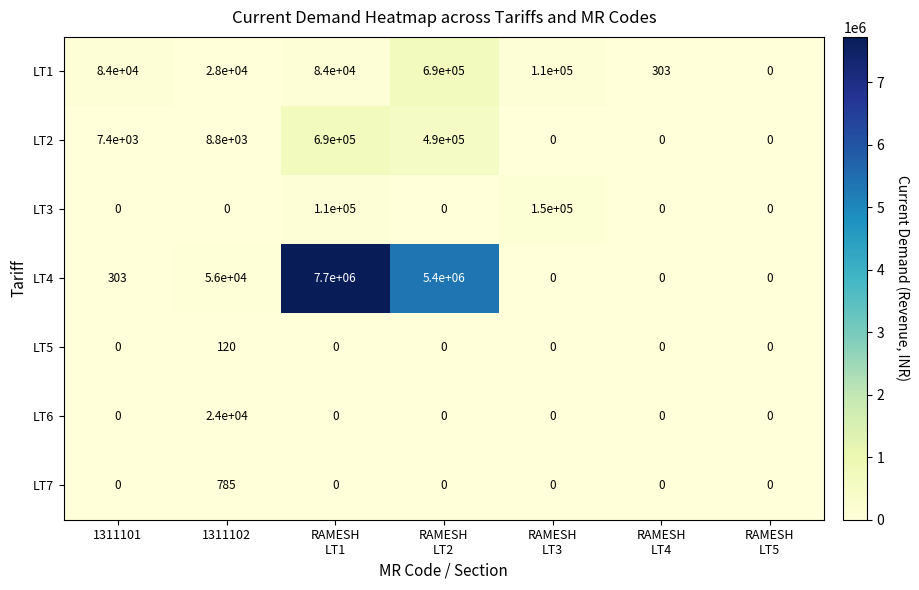

Which category has the highest value across all series?

RAMESH
LT1